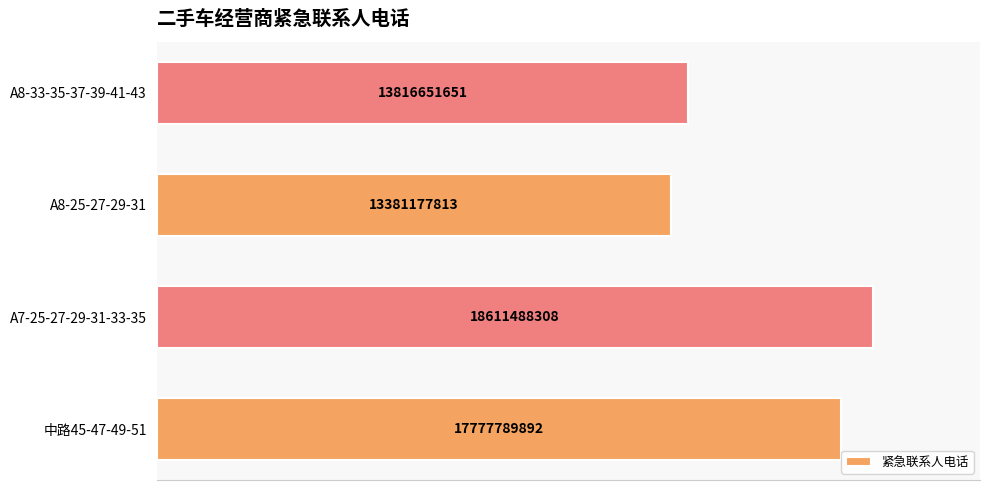

Are the bars horizontal?

Yes